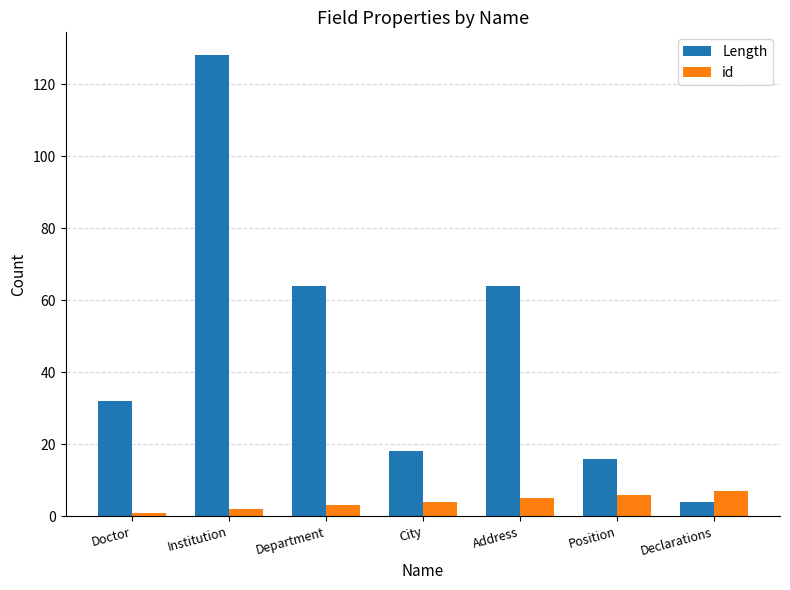

What position from the left is Address?

5